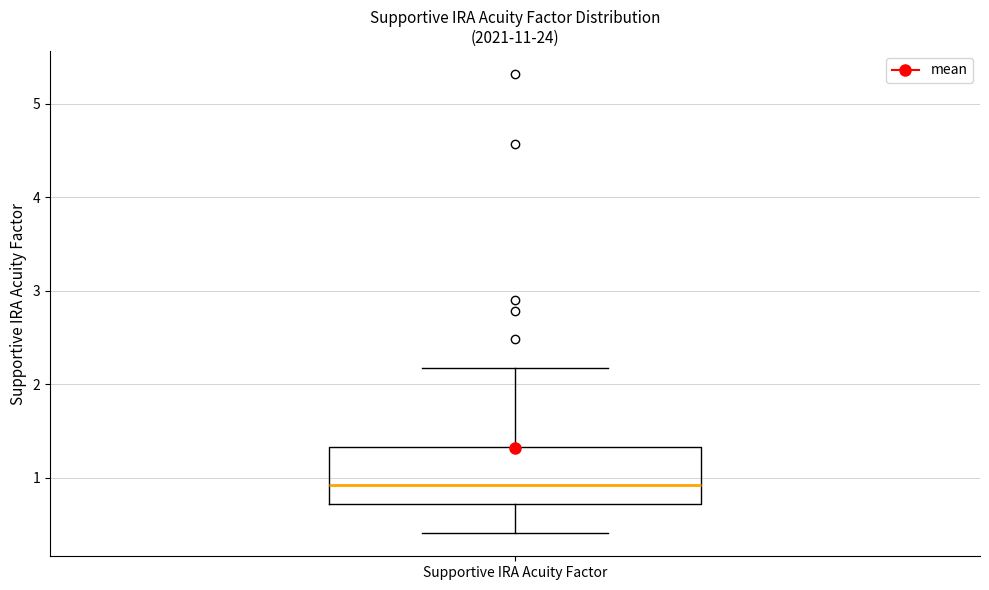

Read this box plot against the y-axis: the position of the median line, the range covered by the box, and the ends of both whiskers. The values are not printed on the chart, so give them approximately, as read against the axis.

median 0.9, box 0.7 to 1.3, whiskers 0.4 to 2.2